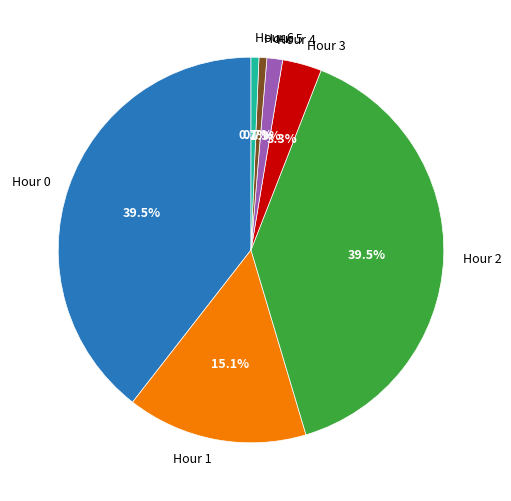

Combined, what portion of the pie is Hour 1 and Hour 4?

16.4%